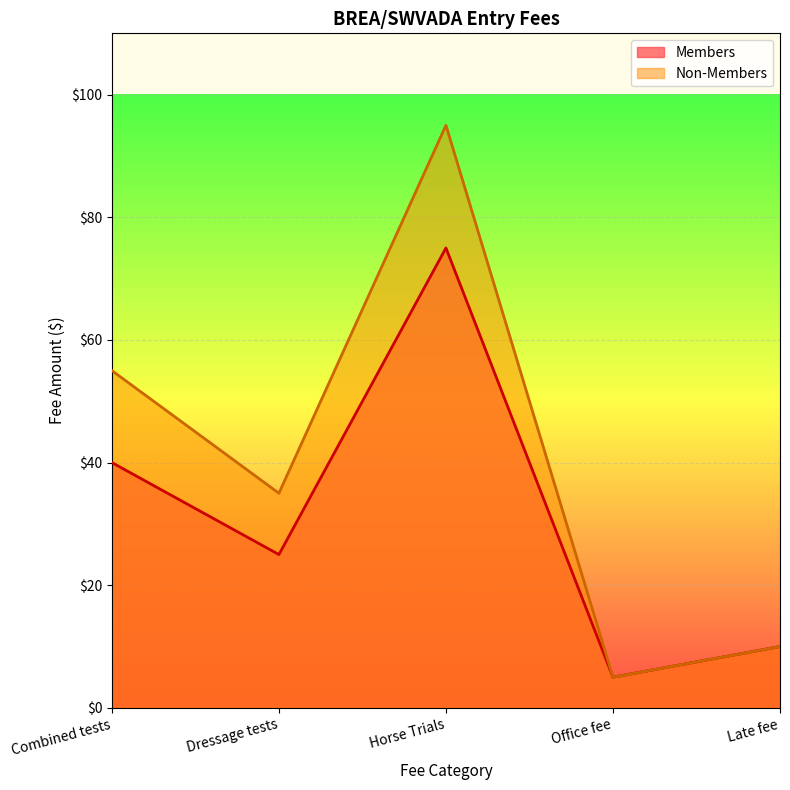

What is the value of the Non-Members point at the 5th from the left?

10